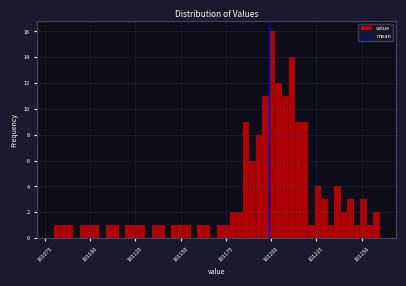

Read against the x-axis, roughly where is the centre of the tallest bar?

101200